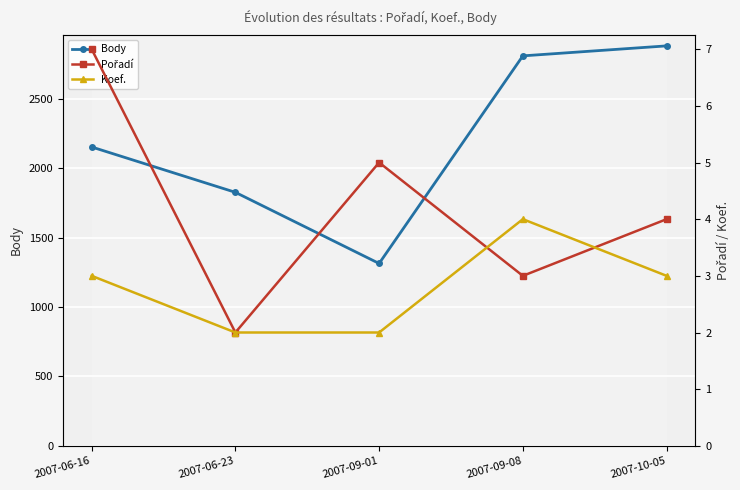

List the series in order of their peak value, highest first.

Body, Pořadí, Koef.